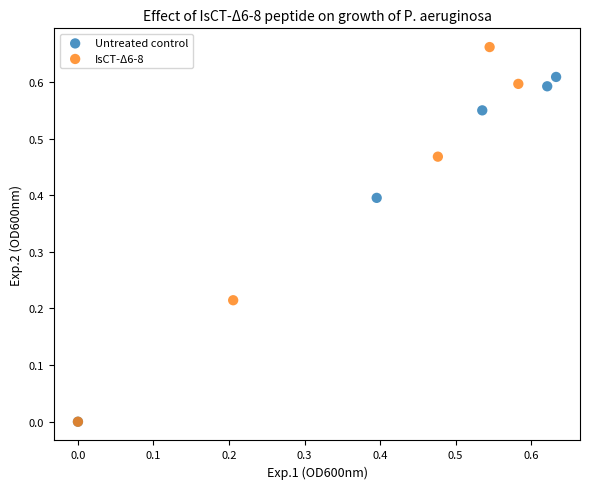

Which series contains the highest Y value?

IsCT-Δ6-8